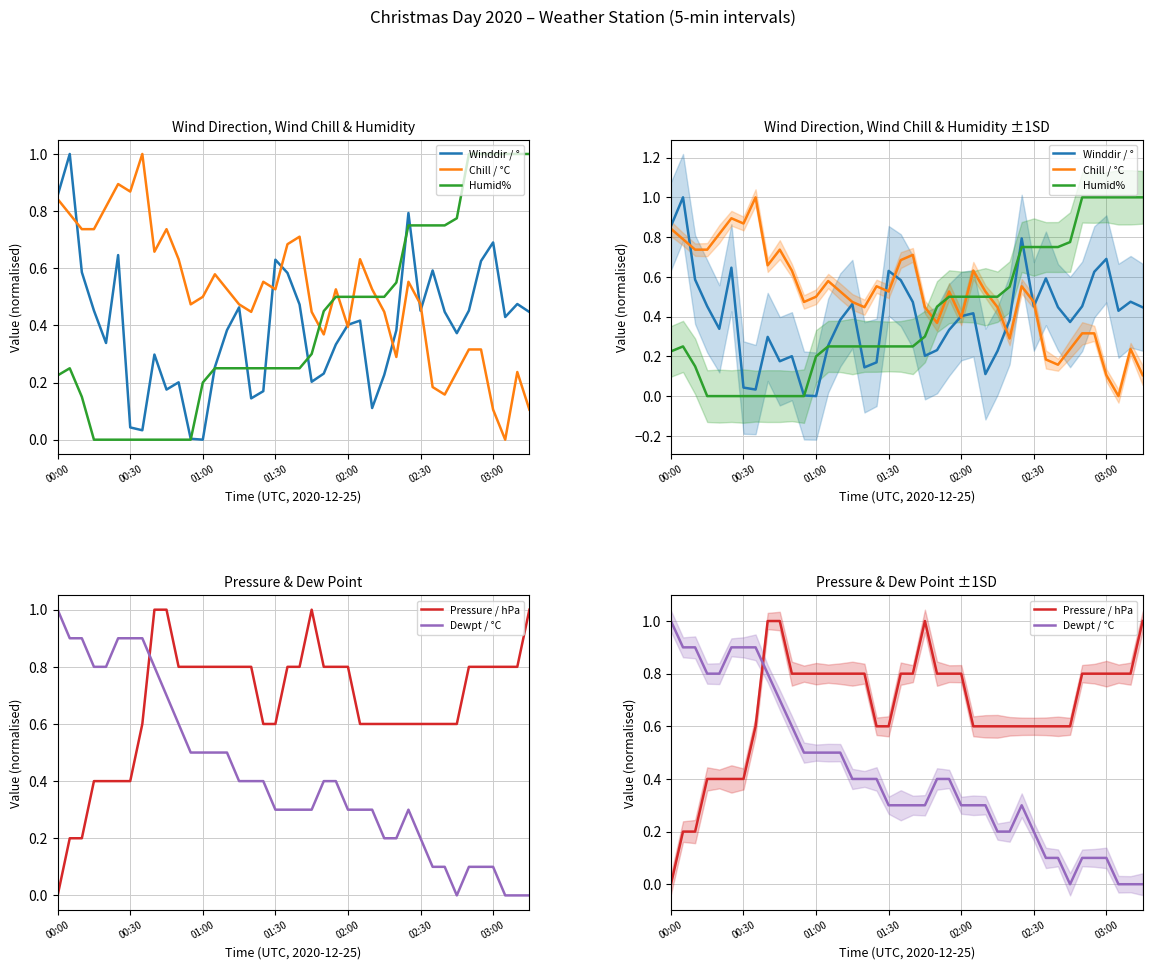

What is the total value across all series at 15?

2.4